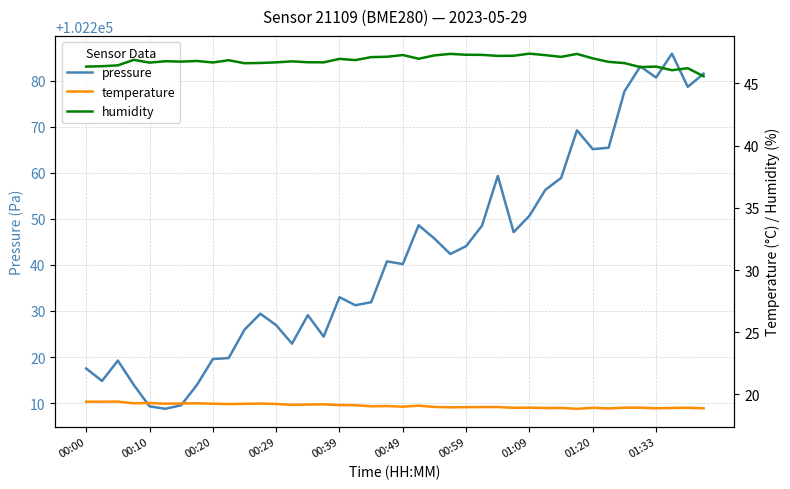

The pressure series shows 102265.2 at 01:20. True or false?

True